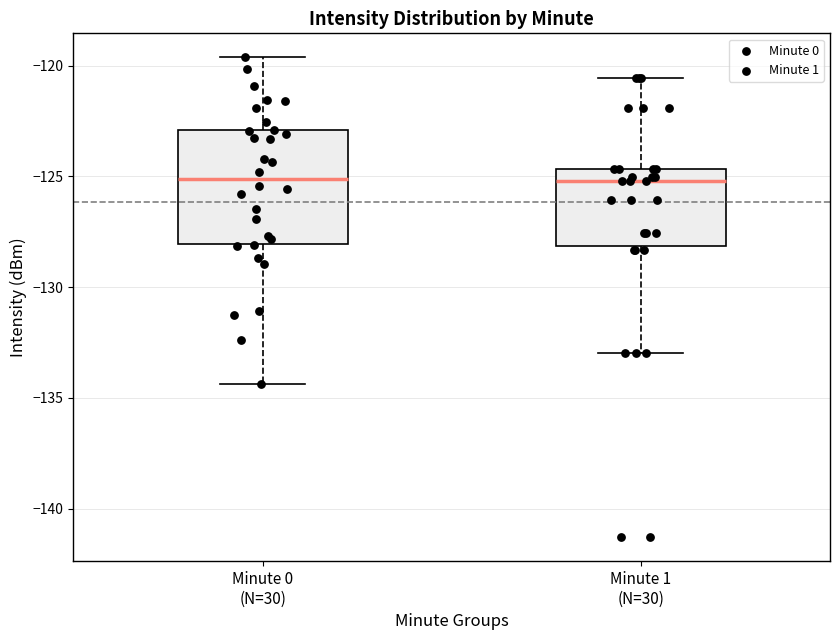

Reading left to right, transcribe this box plot: for each box, give where its median line is, the range the box spans, and where its two whiskers end, as read against the y-axis. The values are not printed on the chart, so give them approximately, as read against the axis.

Minute 0 (N=30): median -125.0, box -128.0 to -123.0, whiskers -134.5 to -119.5
Minute 1 (N=30): median -125.0, box -128.0 to -124.5, whiskers -133.0 to -120.5